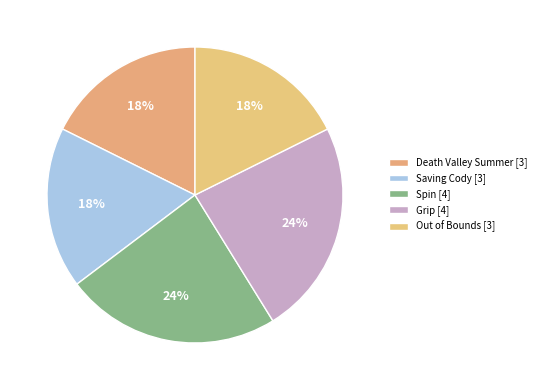

How many slices are in this pie chart?

5